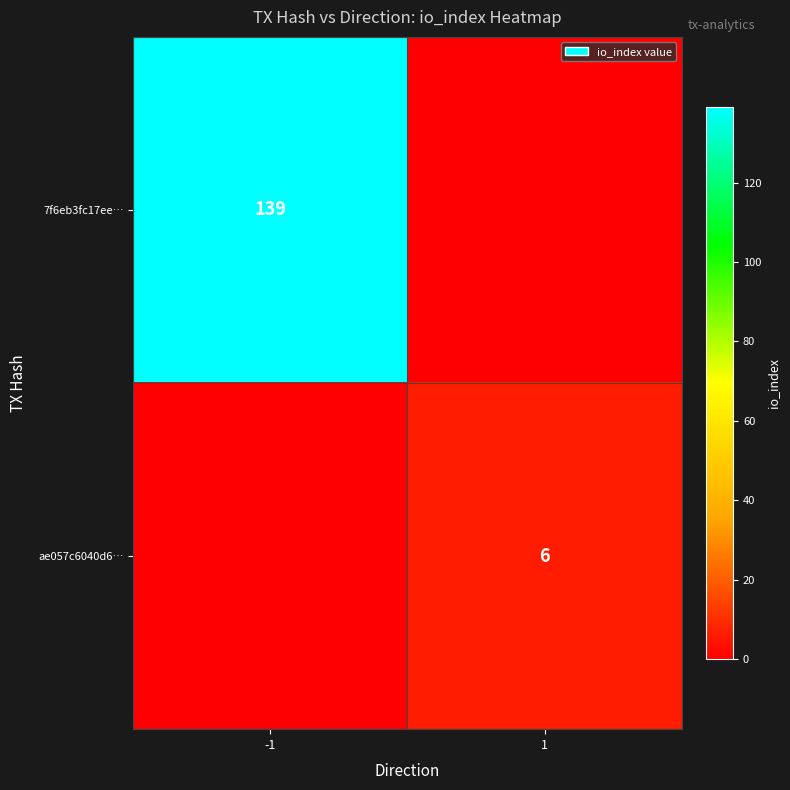

Is it true that 7f6eb3fc17ee… equals 139 at -1?

True